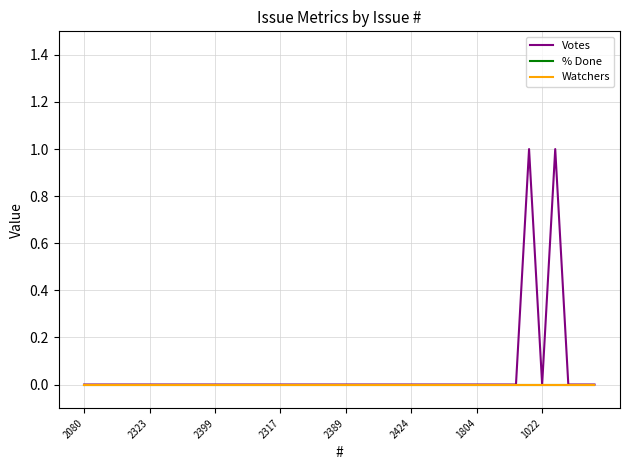

Does the chart display data point markers on the line(s)?

No